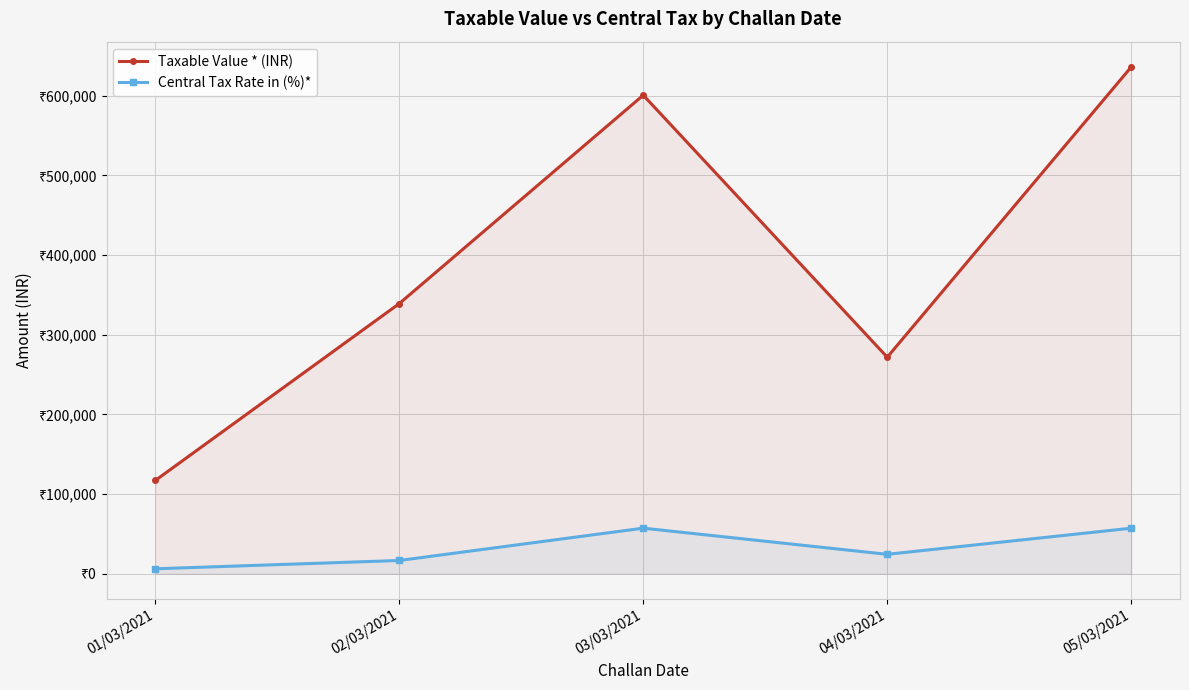

Reading left to right, extract all data points from this chart.

Taxable Value * (INR): 117162.0	339141.0	600625.5	271830.7	635974.1
Central Tax Rate in (%)*: 6301.6	16748.5	57296.3	24464.8	57237.7